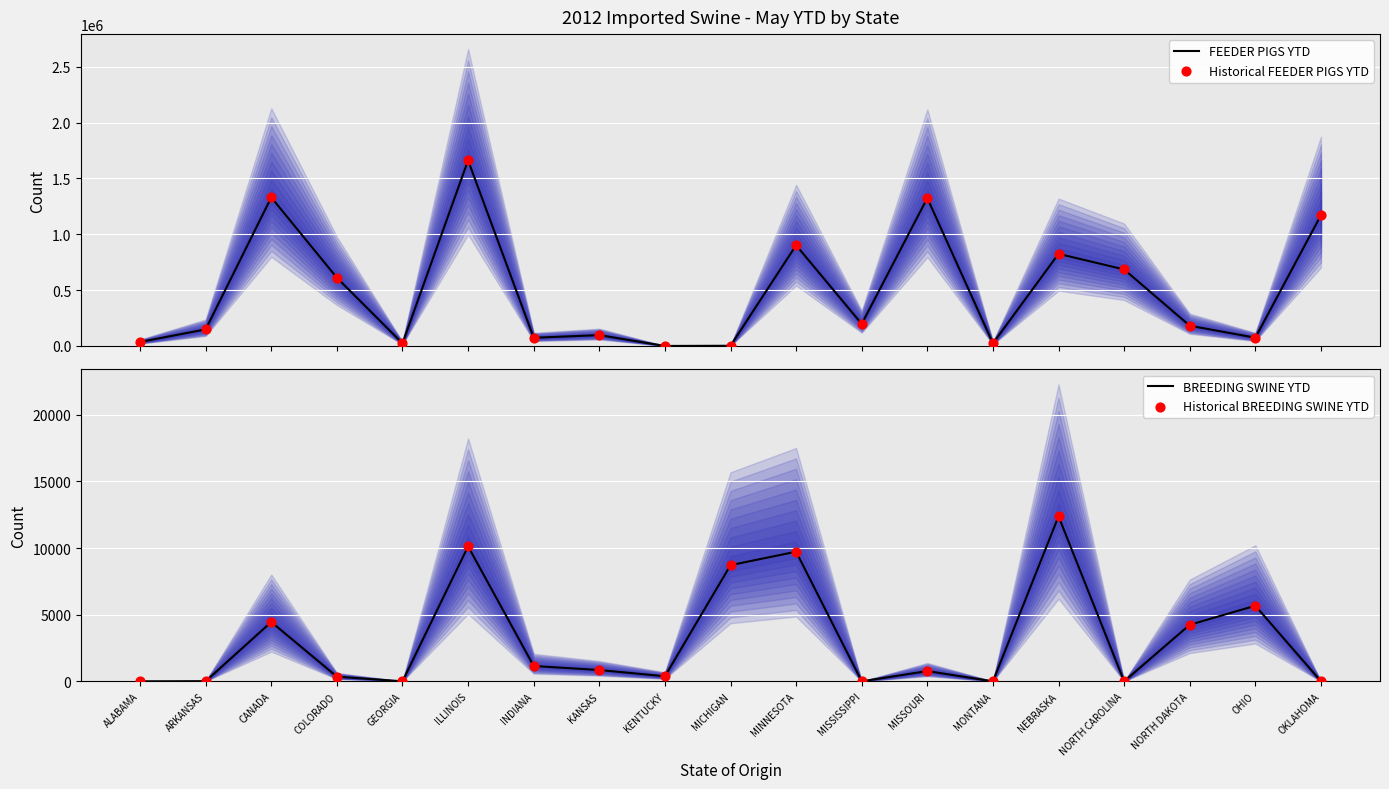

Is the value of BREEDING SWINE YTD at GEORGIA greater than the value of Historical BREEDING SWINE YTD at NORTH CAROLINA?

No